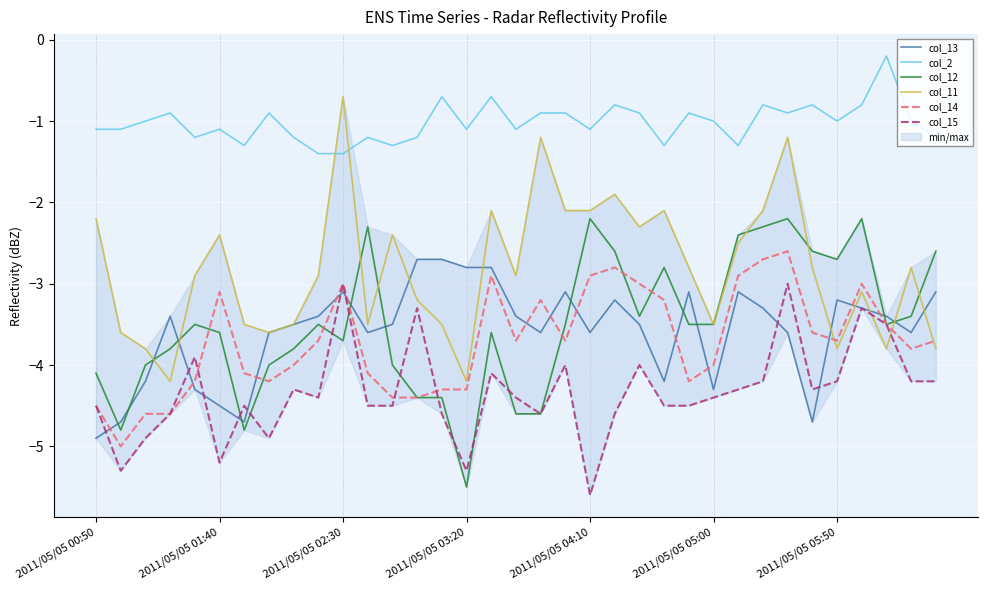

Rank the series at 18 from highest to lowest value.

col_2, col_11, col_14, col_13, col_12, col_15